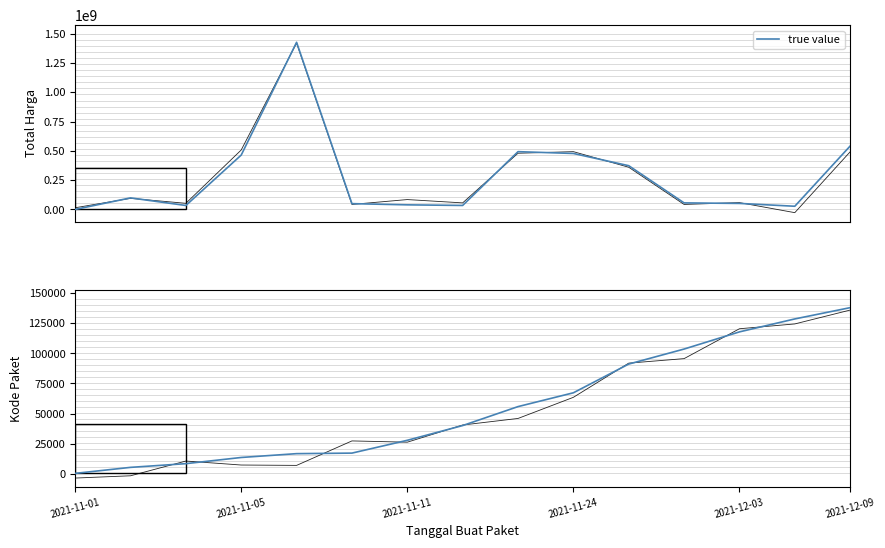

Which label corresponds to the smallest value in the chart?

2021-11-01